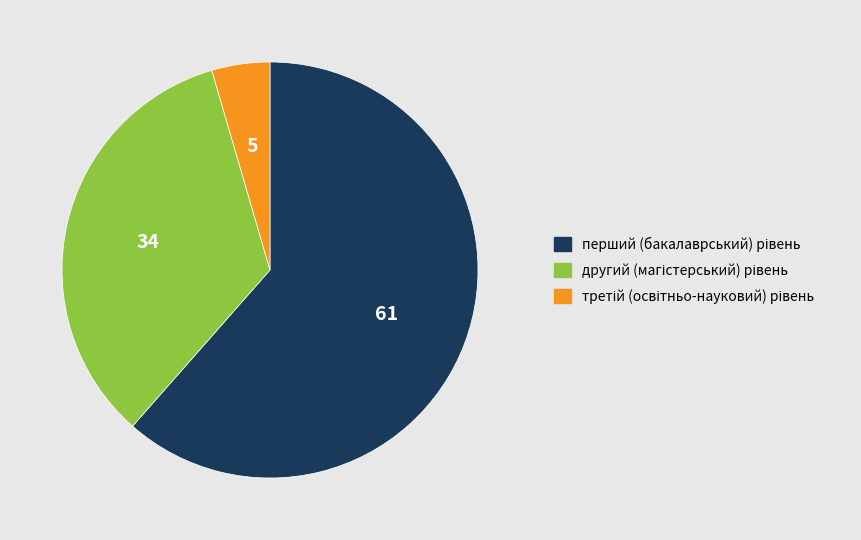

Is there a majority slice in this chart?

Yes